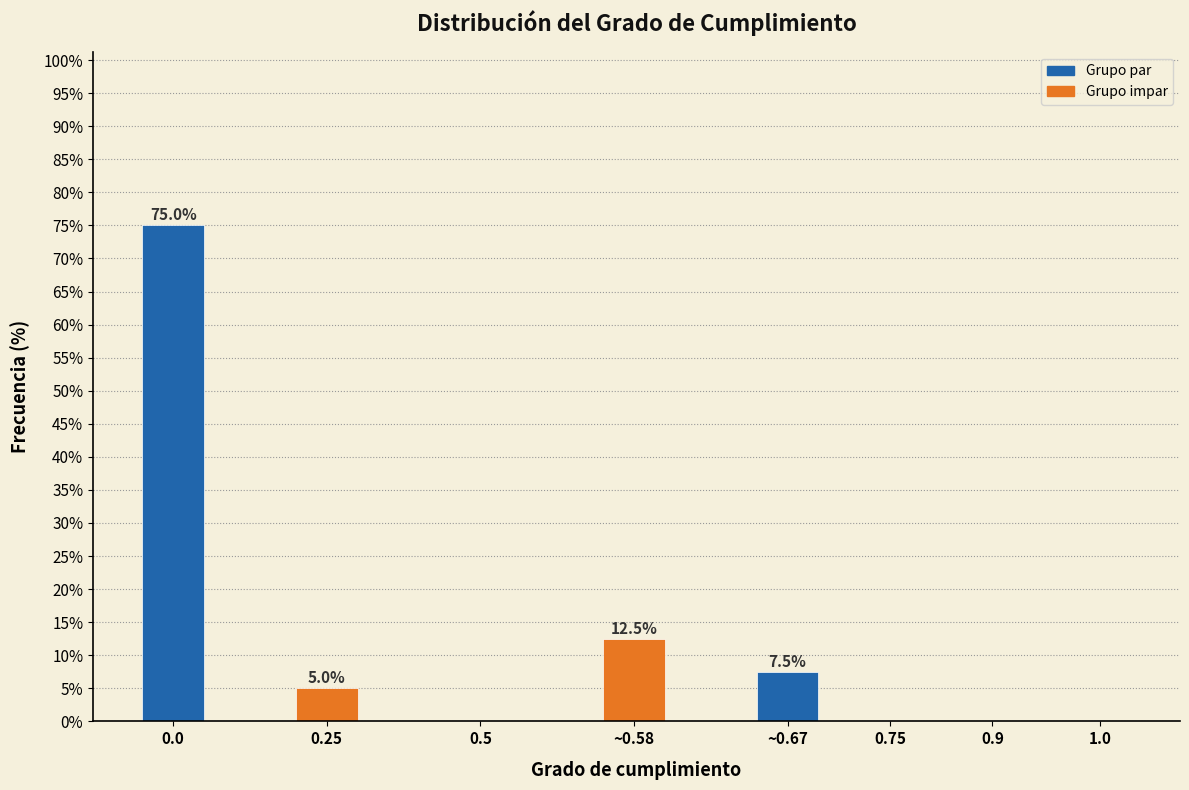

Reading right to left, transcribe all the data shown in this chart.

1.0=0.0	0.9=0.0	0.75=0.0	~0.67=7.5	~0.58=12.5	0.5=0.0	0.25=5.0	0.0=75.0